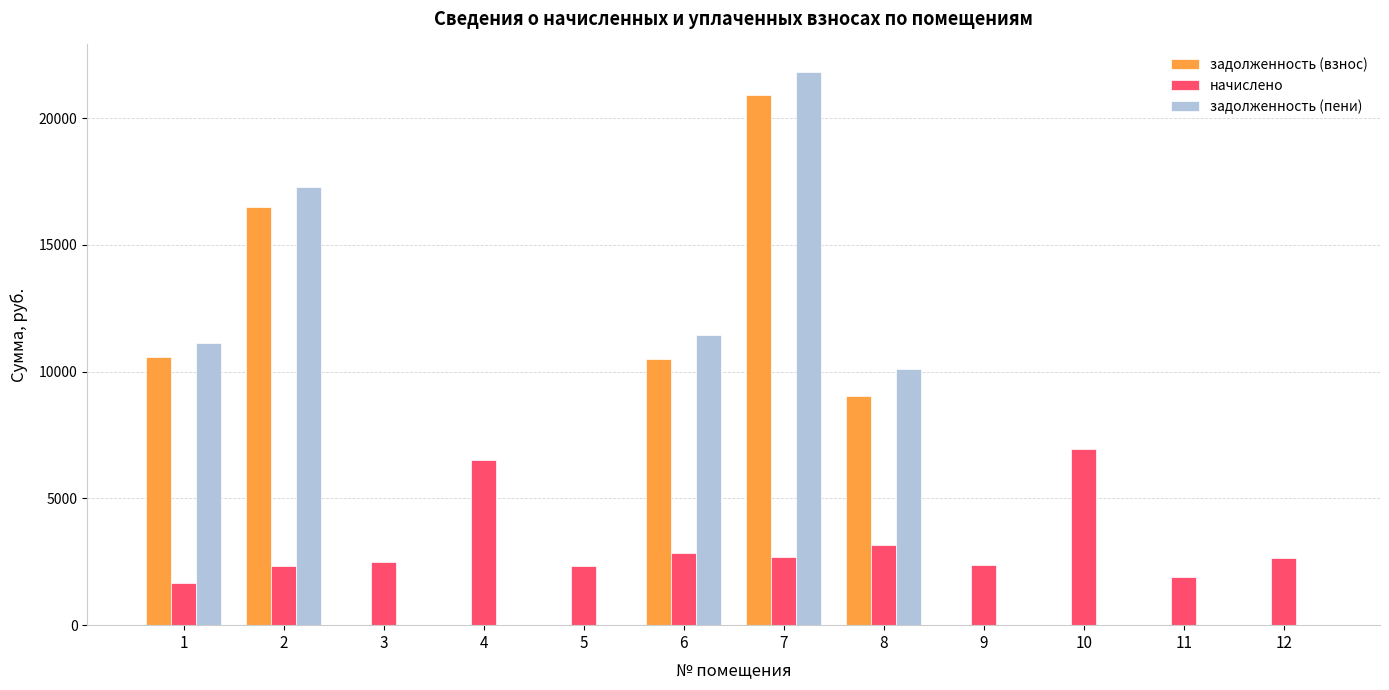

Which series changed the most between 8 and 11?

задолженность (пени)